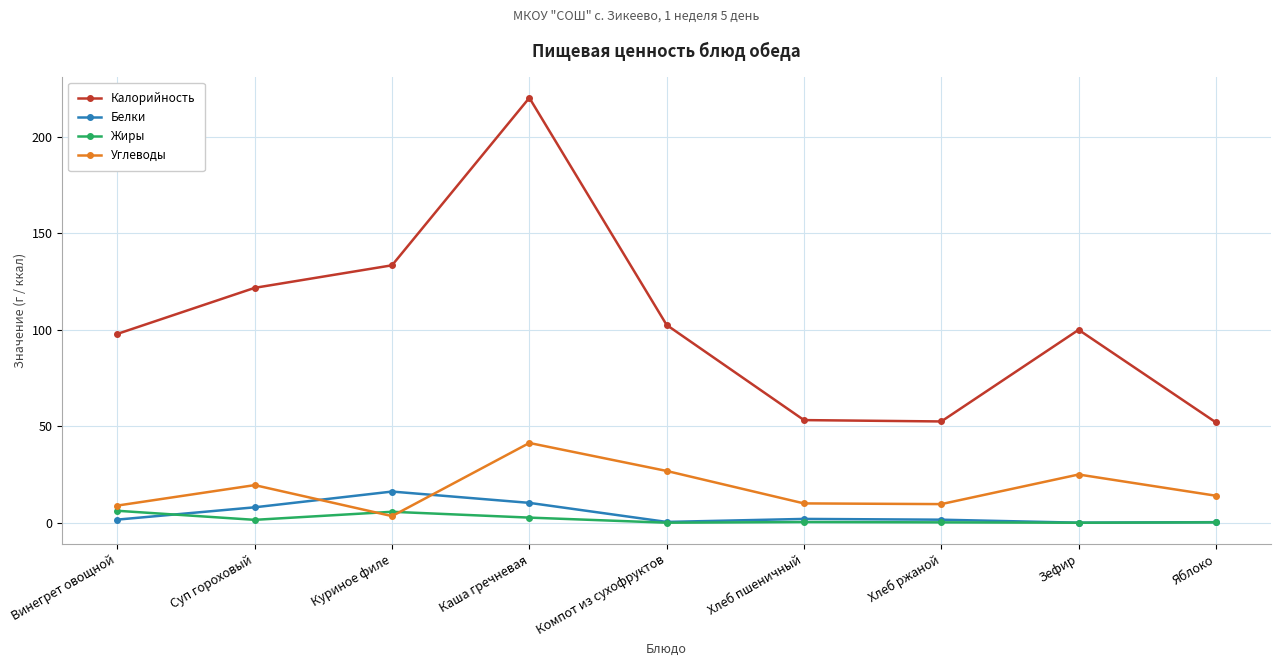

True or false: Углеводы has a value of 8.9 at Винегрет овощной.

True